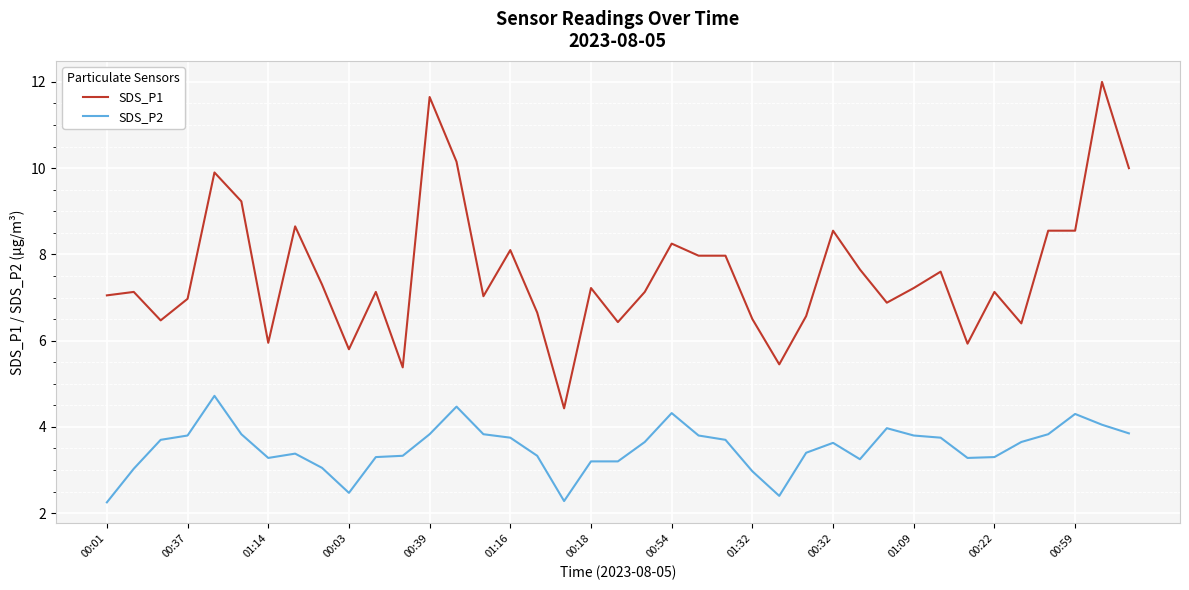

Which series has the widest spread of values?

SDS_P1